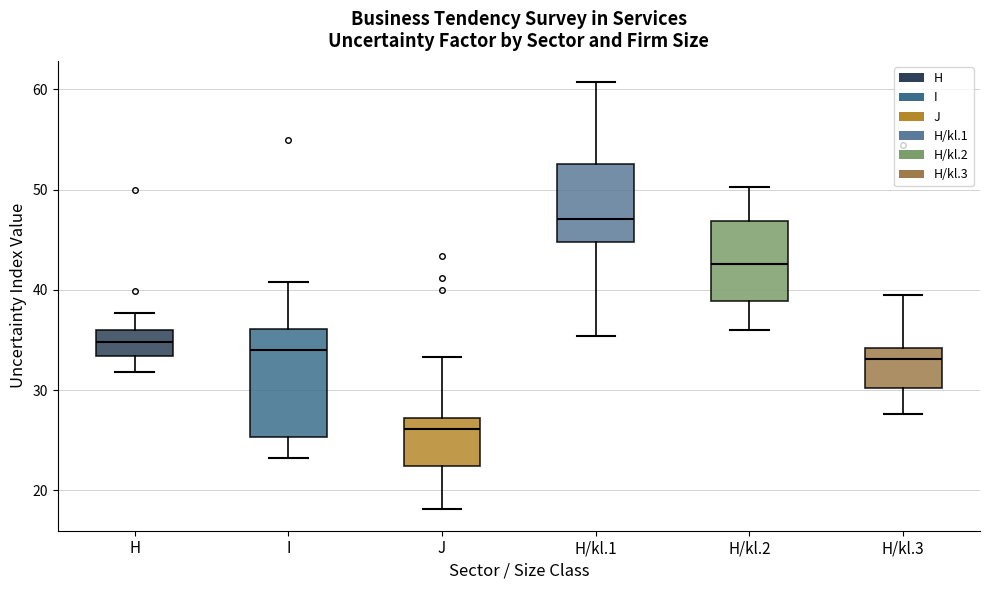

Where is the upper edge of the box for H on the y-axis? The values are not printed on the chart, so give them approximately, as read against the axis.

36